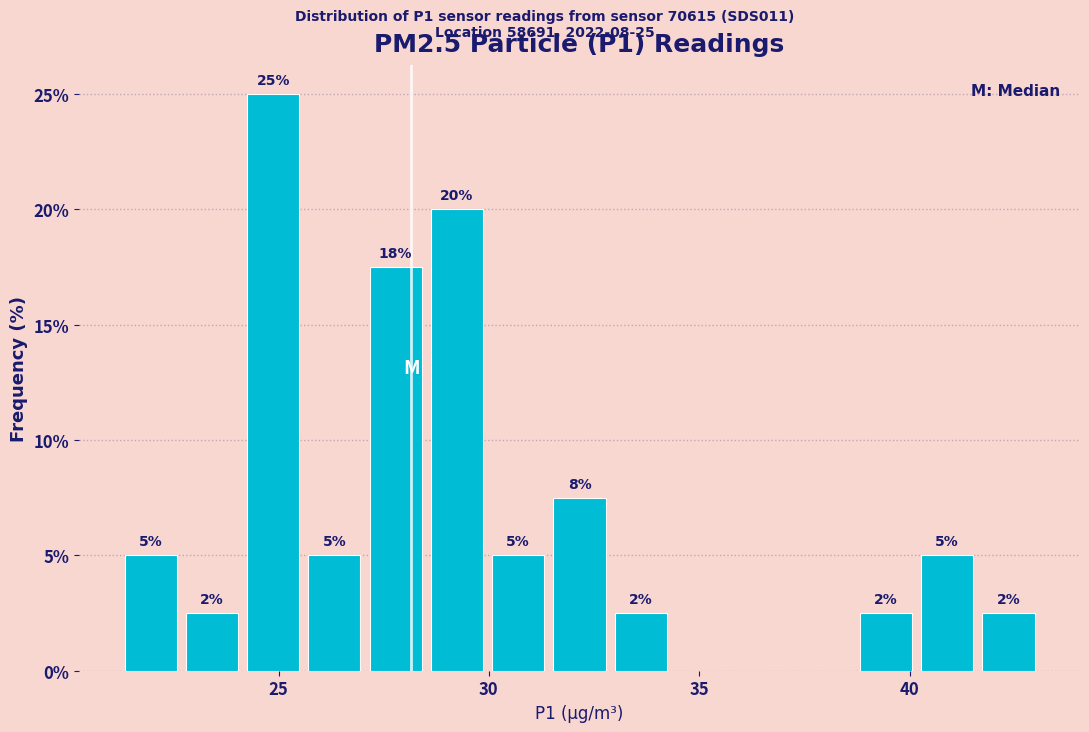

Read against the x-axis, roughly where is the centre of the tallest bar?

25.0